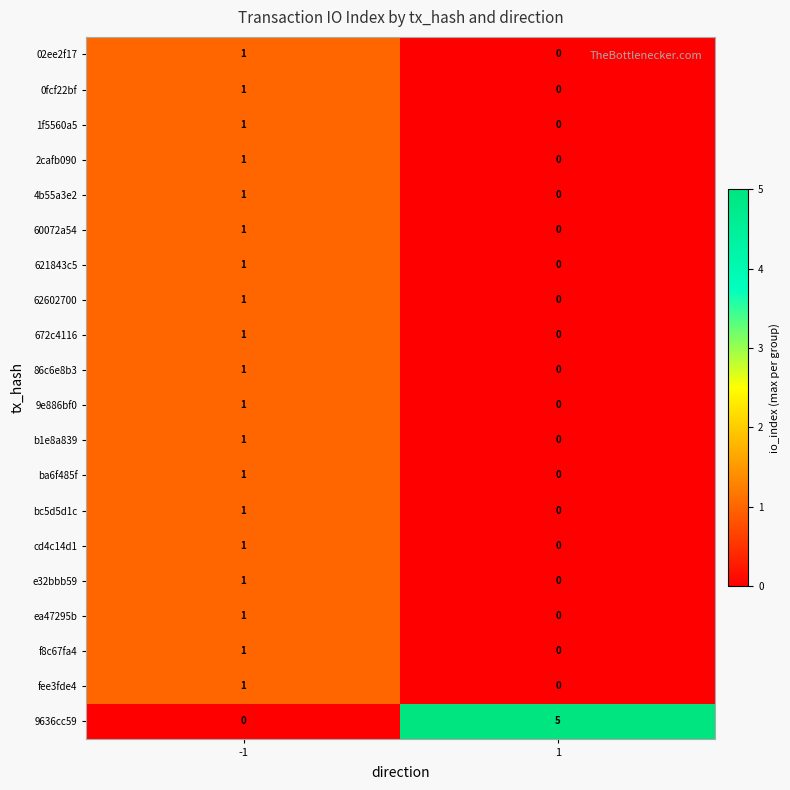

Which series has the largest total across all categories?

9636cc59